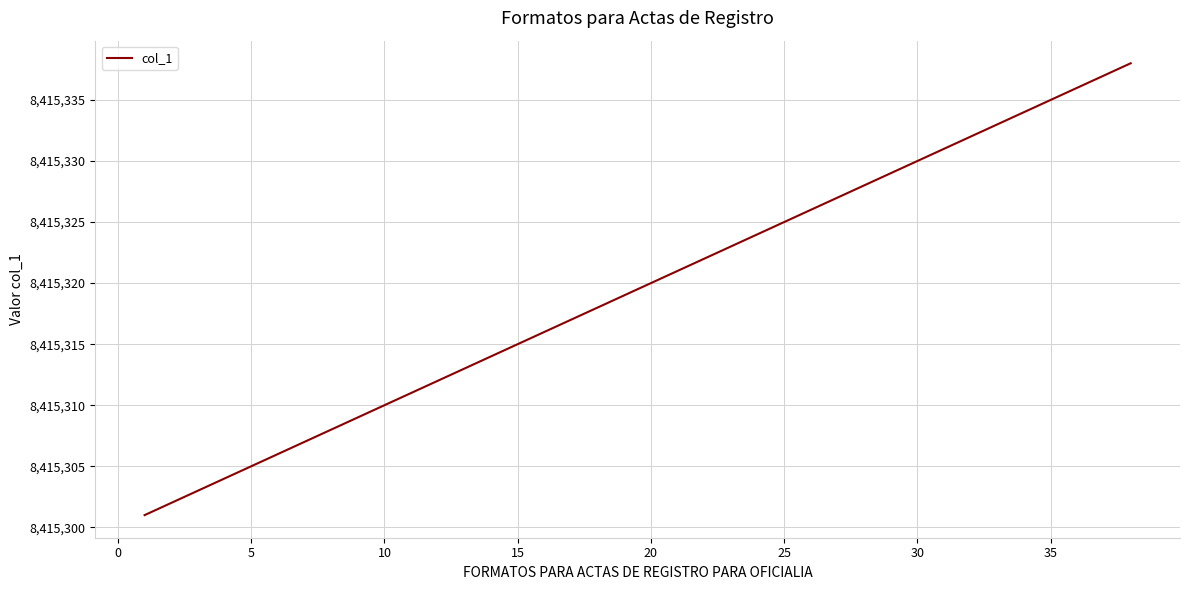

What is the sum of all values?

319782141